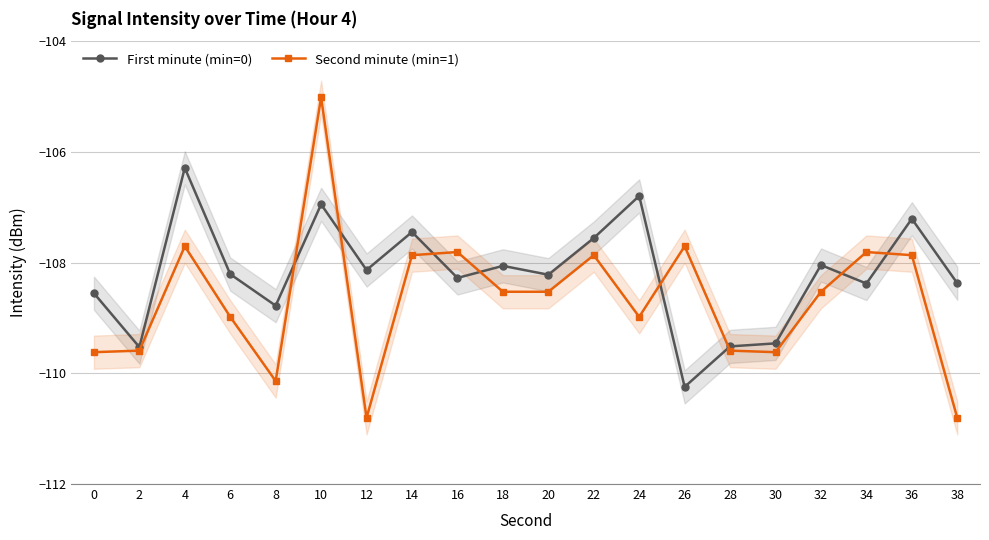

What is the total value across all series at 32?

-216.6